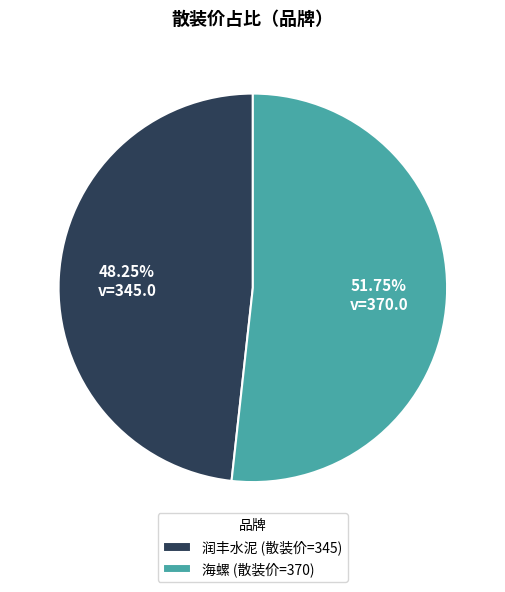

How many segments does this pie chart have?

2